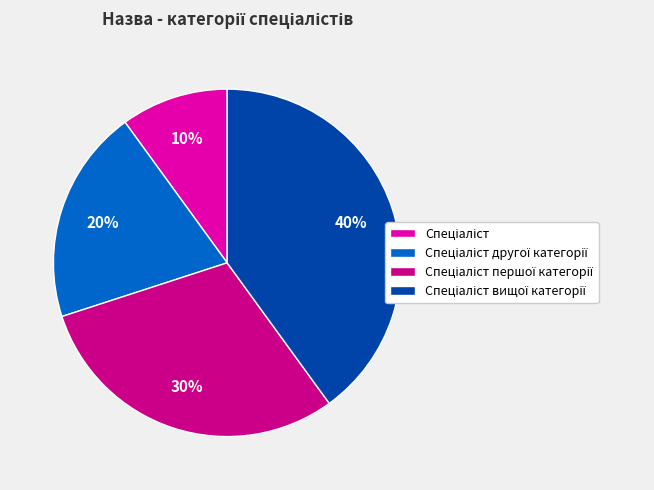

To the nearest percent, what is the average slice percentage?

25%